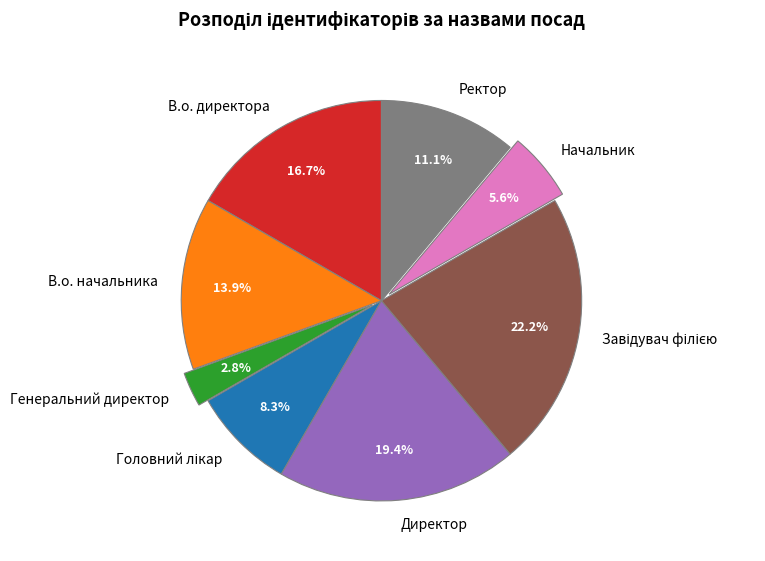

To the nearest percent, what portion does Начальник represent?

6%